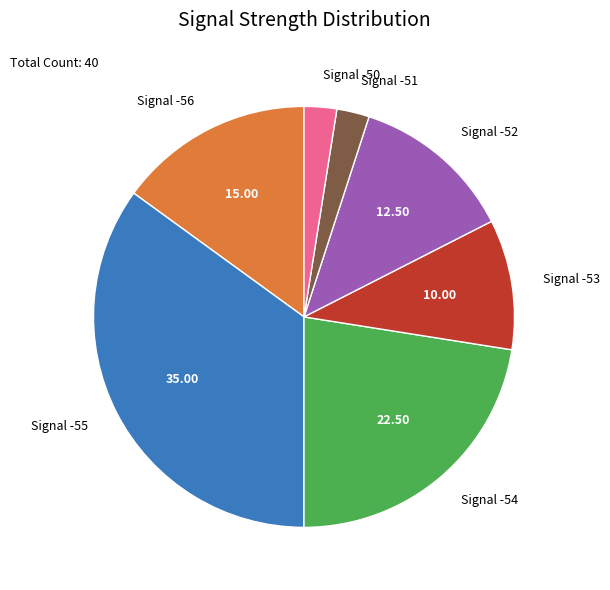

What is the ratio of the value at Signal -52 to the value at Signal -56?

0.8